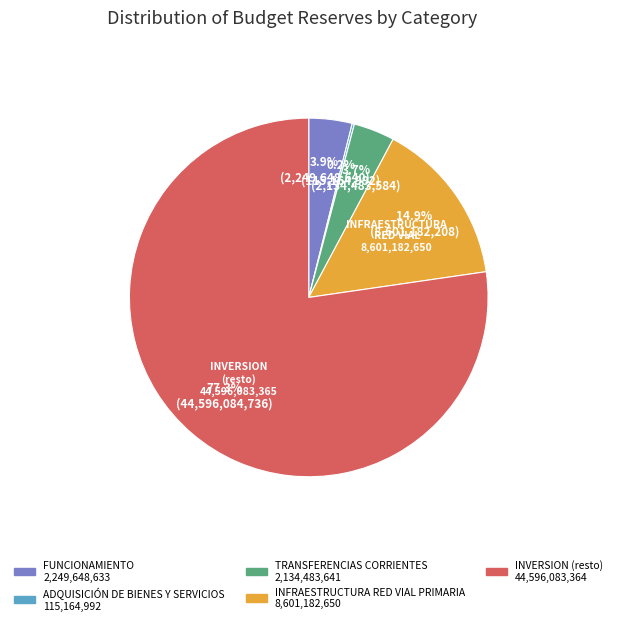

To the nearest percent, what is the difference between the largest and smallest slice percentages?

77%